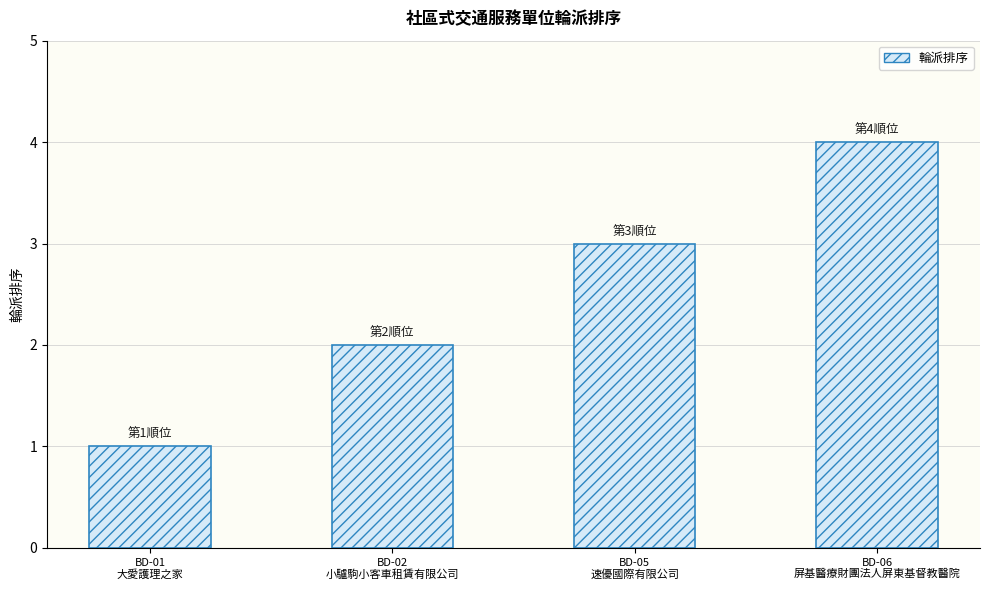

What is the value of the 4th bar from the left?

4